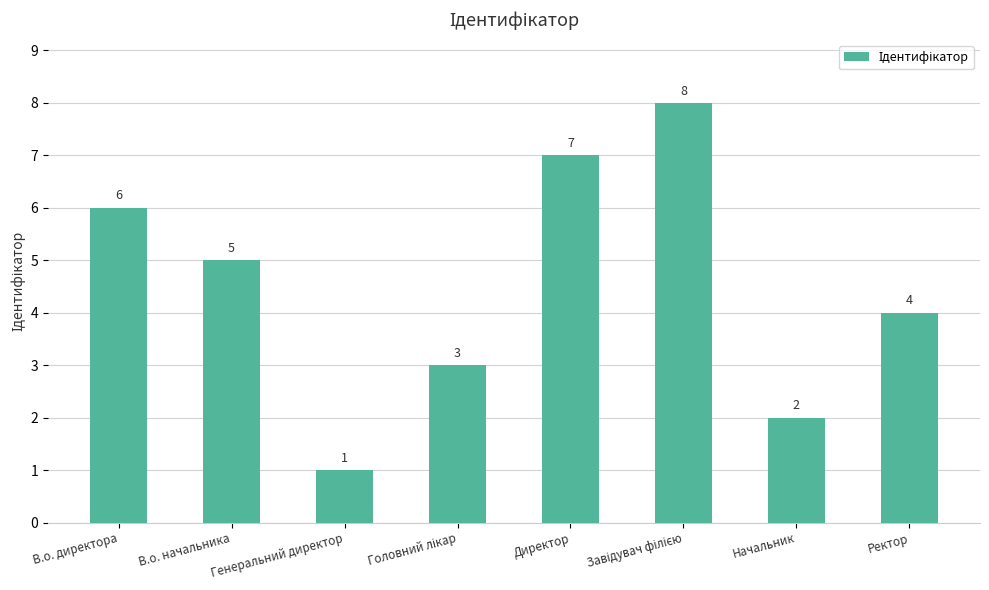

Reading left to right, transcribe all the data shown in this chart.

6	5	1	3	7	8	2	4